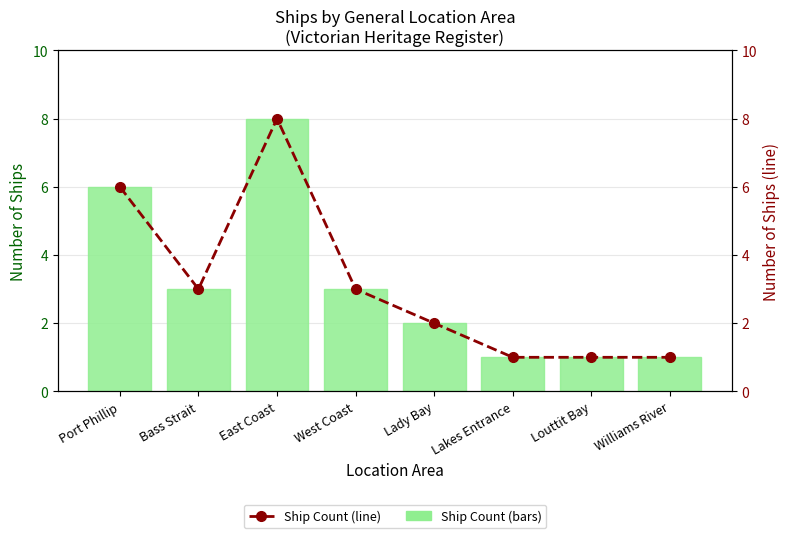

Where does the Ship Count series first go above 3?

Port Phillip